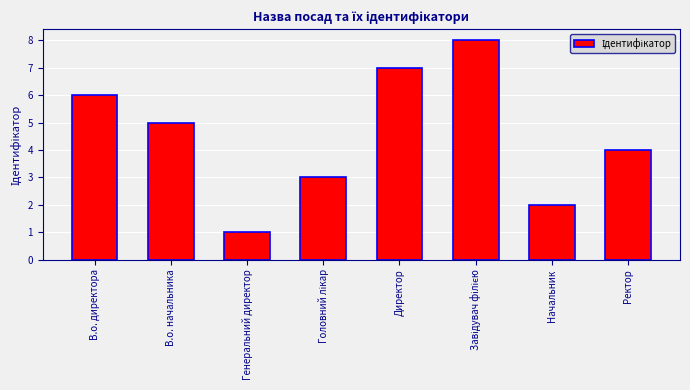

What is the value of the 4th bar from the left?

3